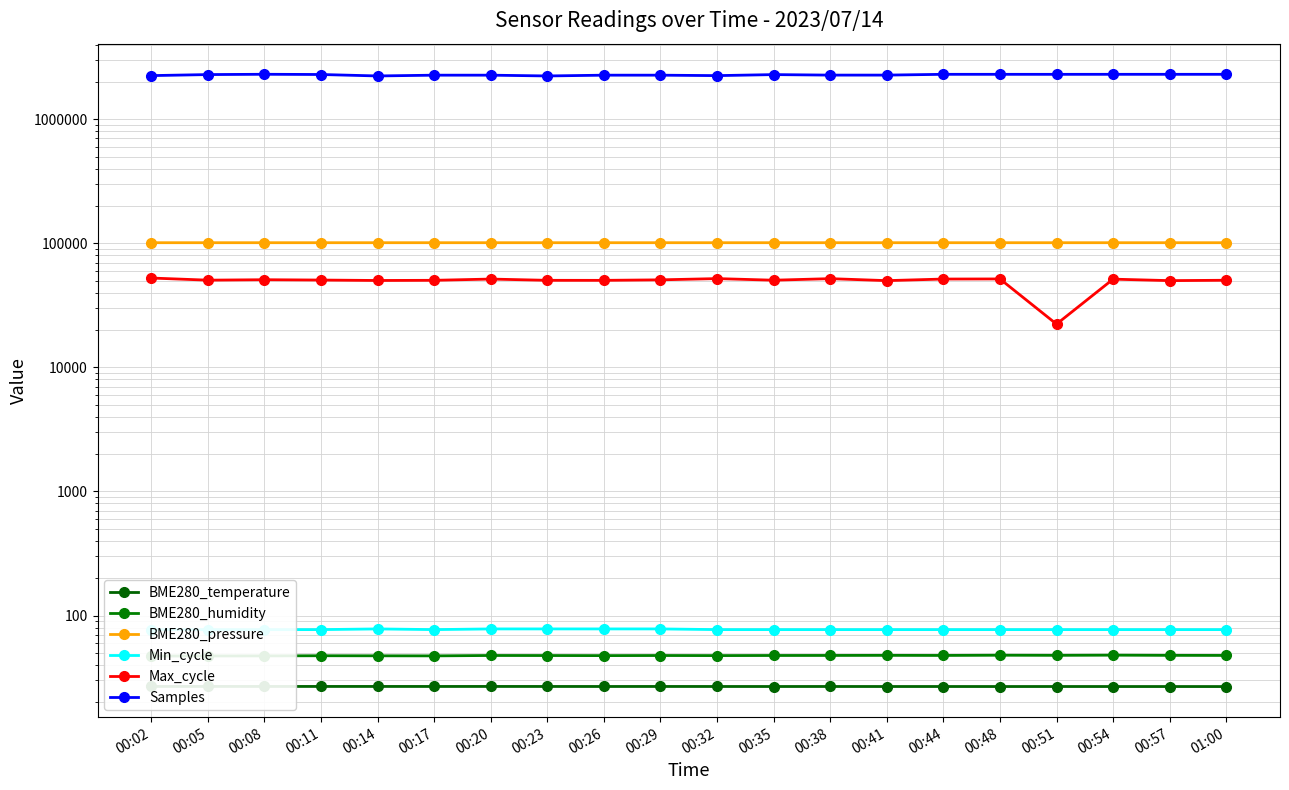

What is the sum of the Max_cycle values at 00:57 and 00:38?

101917.0